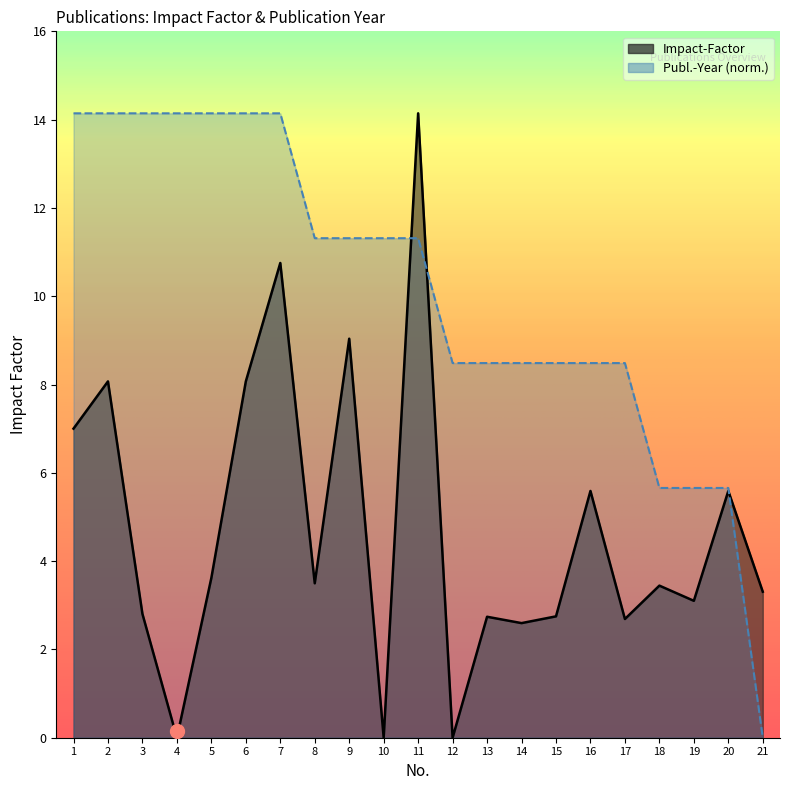

What is the sum of the Publ.-Year-norm values at 14 and 2?

22.6